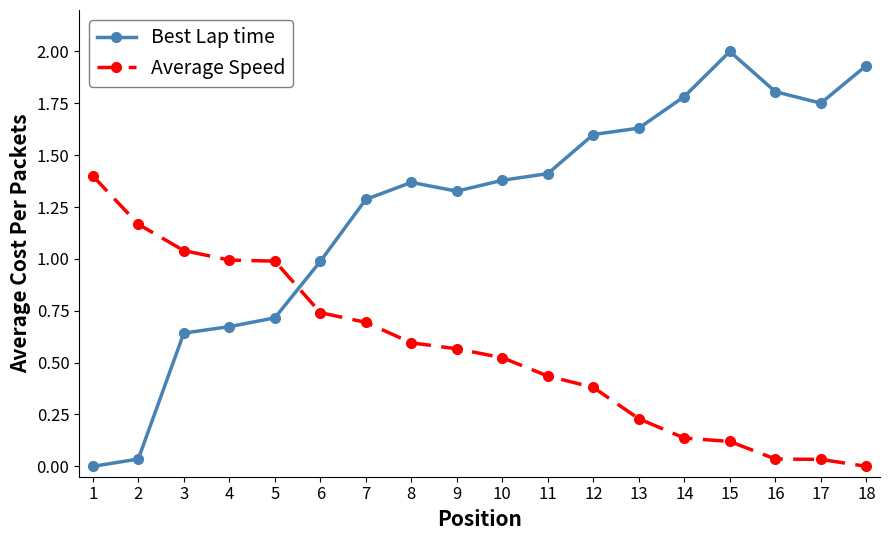

The Best Lap time series shows 2.0 at 15. True or false?

True